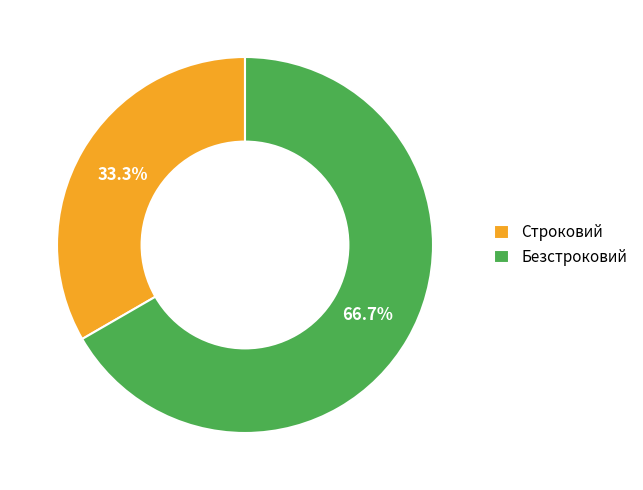

Which slice represents more than half of the pie?

Безстроковий